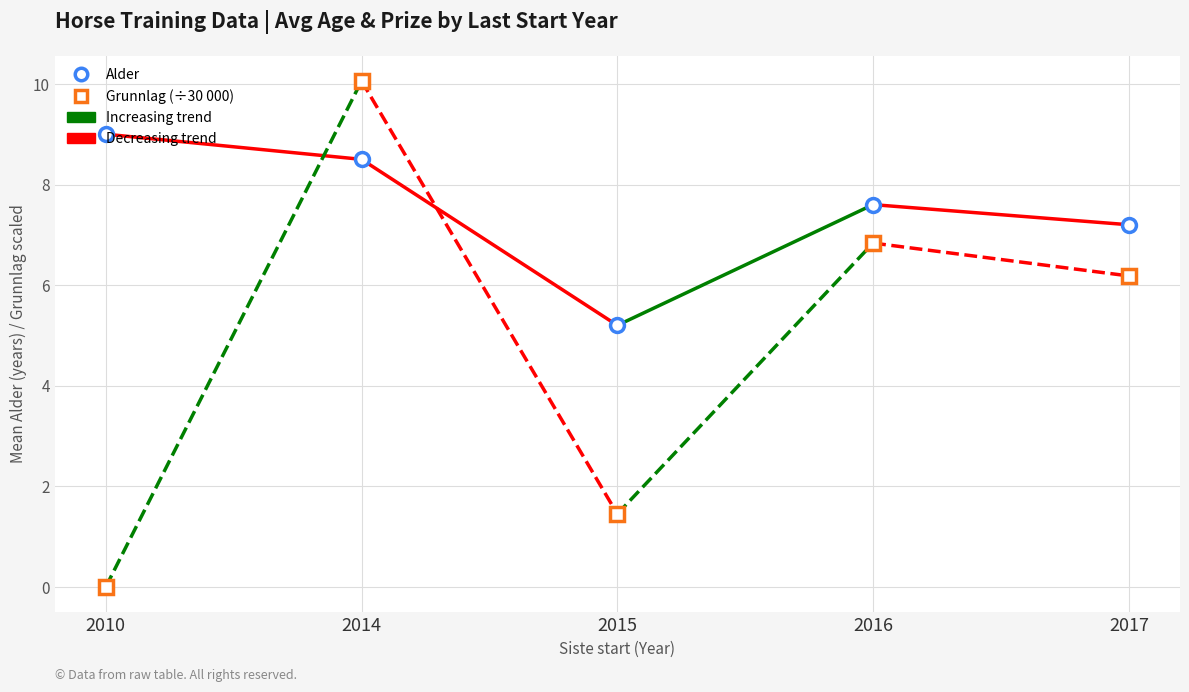

After their last crossing, which series has the higher values: Grunnlag (÷30 000) or Alder?

Alder